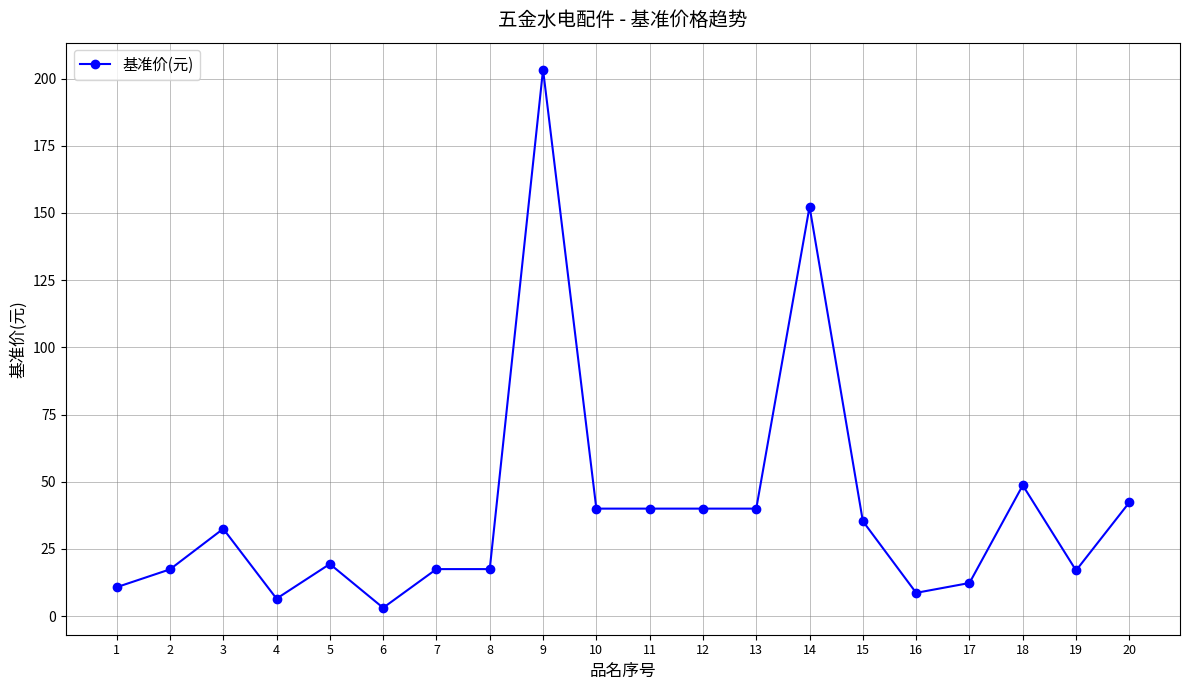

True or false: there are more than 2 points higher than both neighbors.

True